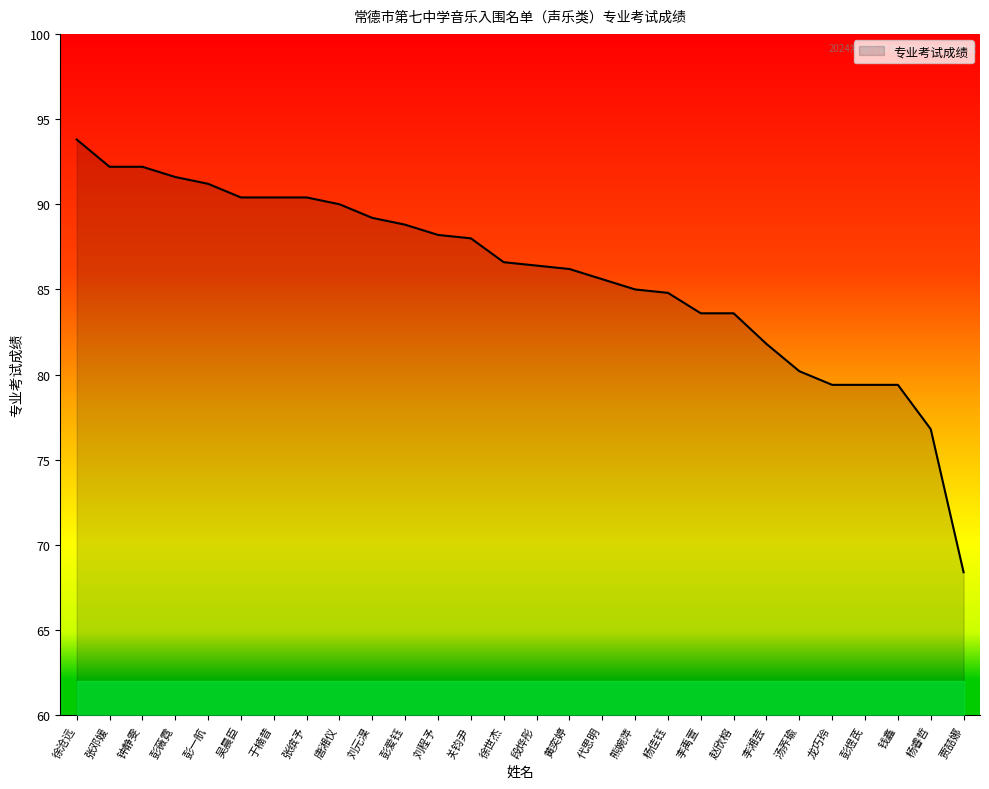

What position from the right is 龙巧玲?

5